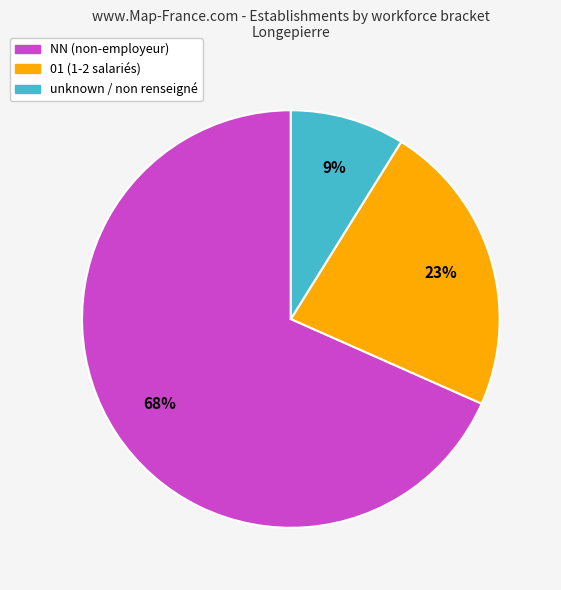

Is there a majority slice in this chart?

Yes